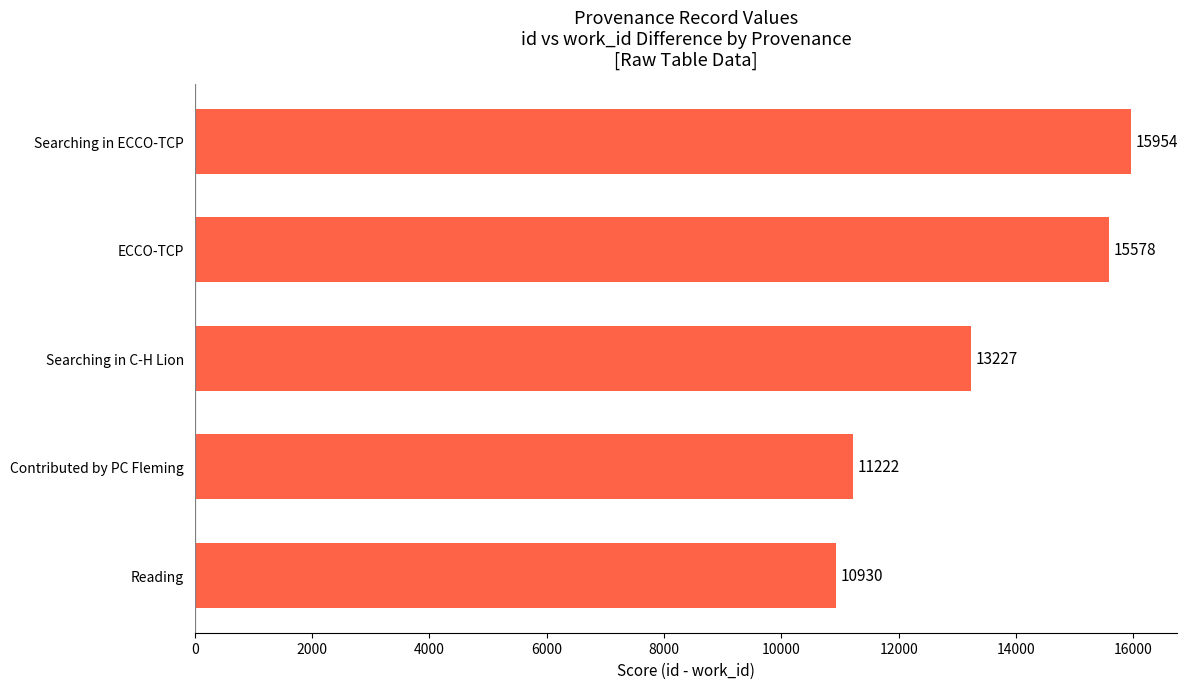

What value does the data have at Reading?

10930